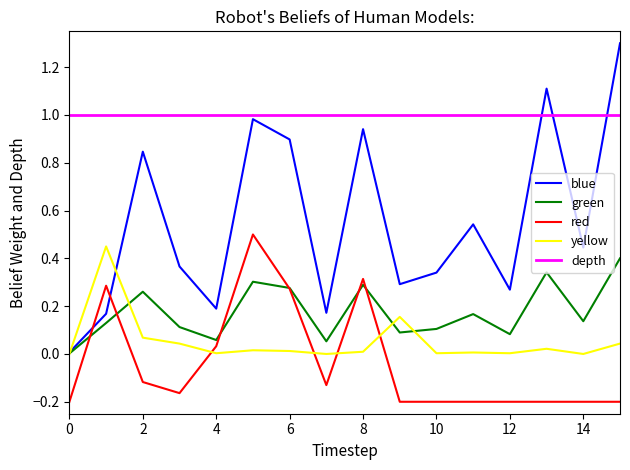

List the series in order of their peak value, lowest first.

green, yellow, red, depth, blue